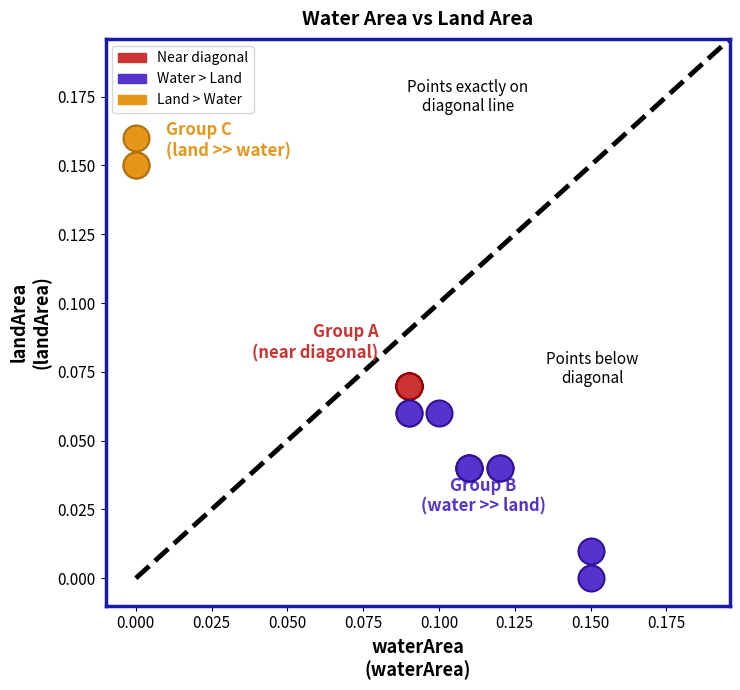

Which series contains the lowest Y value?

Water > Land